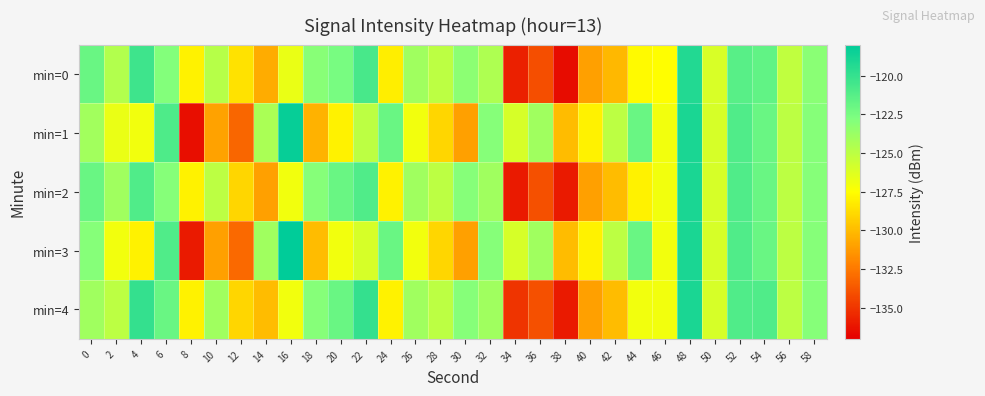

At which category is the sum across all series the highest?

48